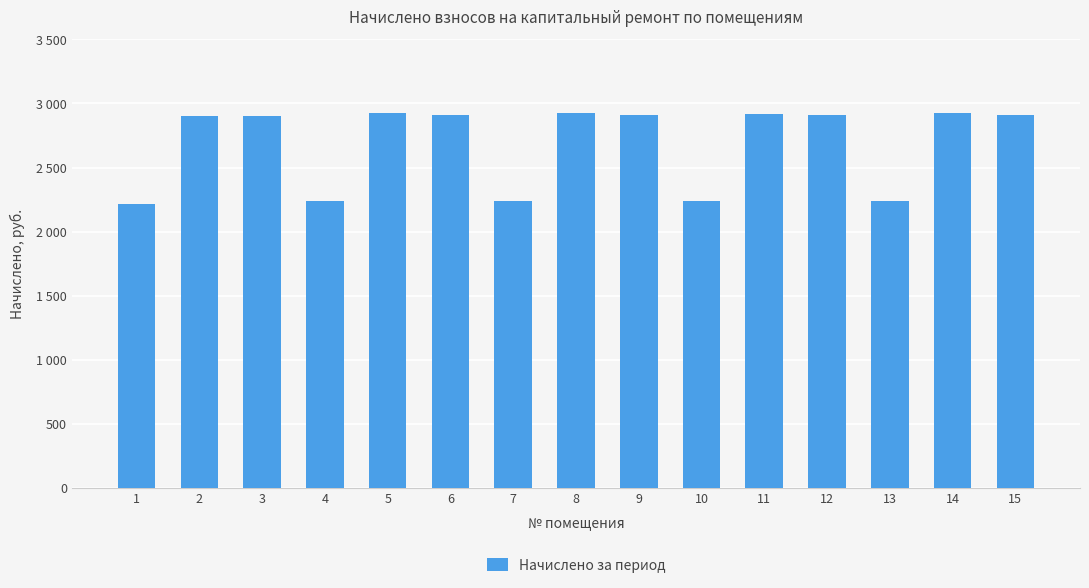

What is the minimum value shown in the chart?

2218.1